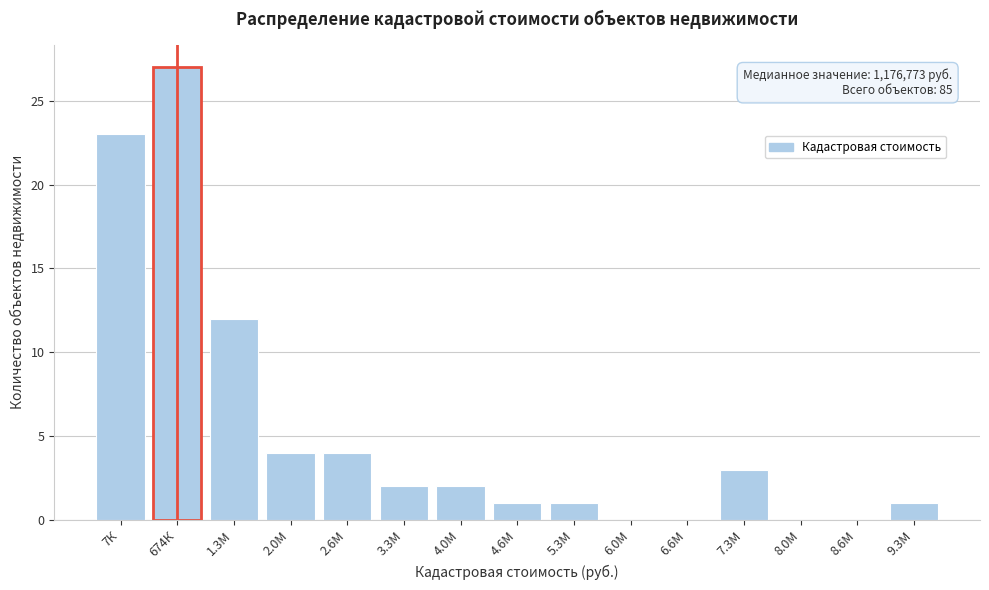

Reading left to right, what are all the values shown in this chart?

7К=23	674К=27	1.3М=12	2.0М=4	2.6М=4	3.3М=2	4.0М=2	4.6М=1	5.3М=1	6.0М=0	6.6М=0	7.3М=3	8.0М=0	8.6М=0	9.3М=1